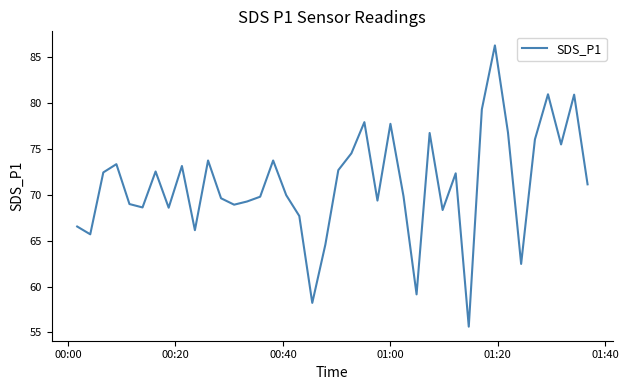

What is the minimum value shown in the chart?

55.6